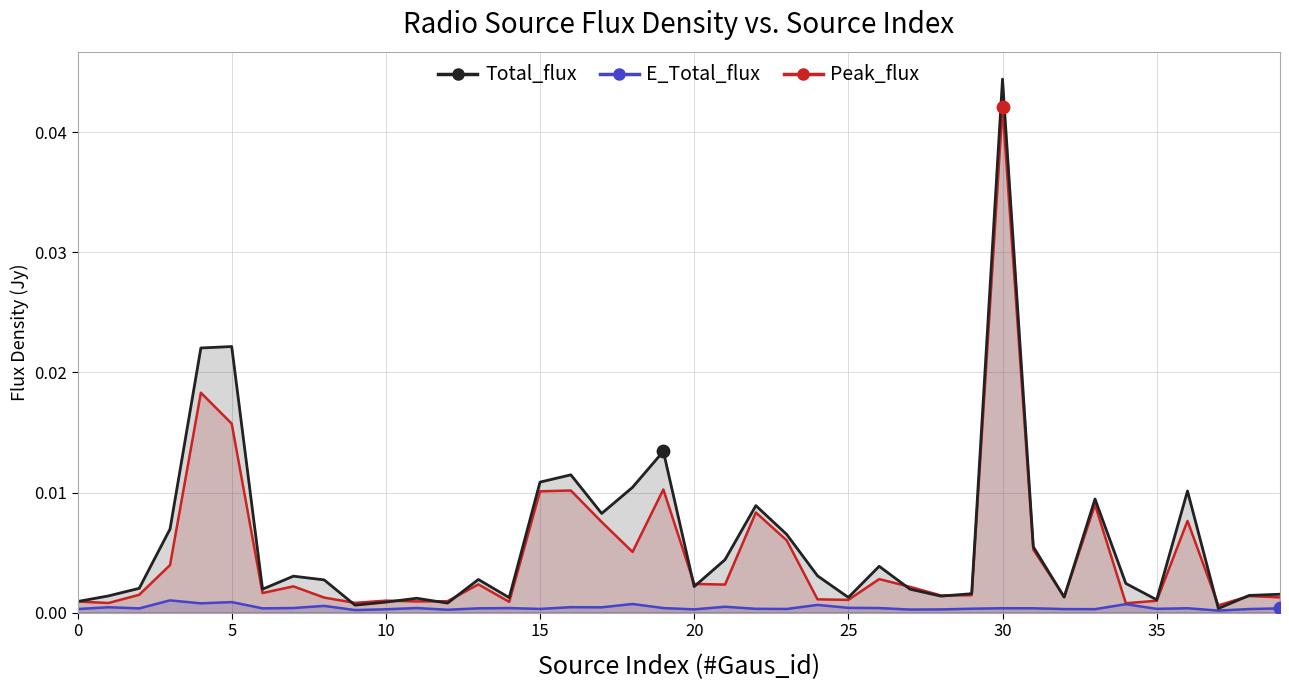

Which series reaches the minimum Y coordinate?

E_Total_flux line